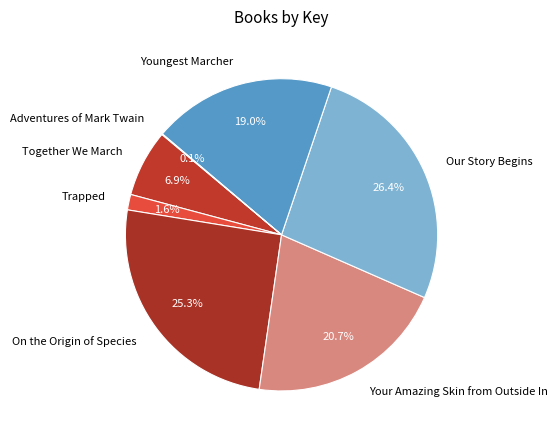

Is the sum of Our Story Begins and Trapped greater than half?

No